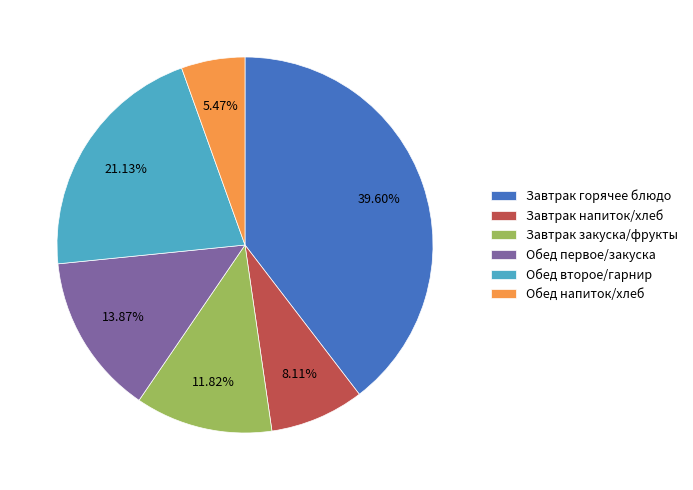

Is there a majority slice in this chart?

No